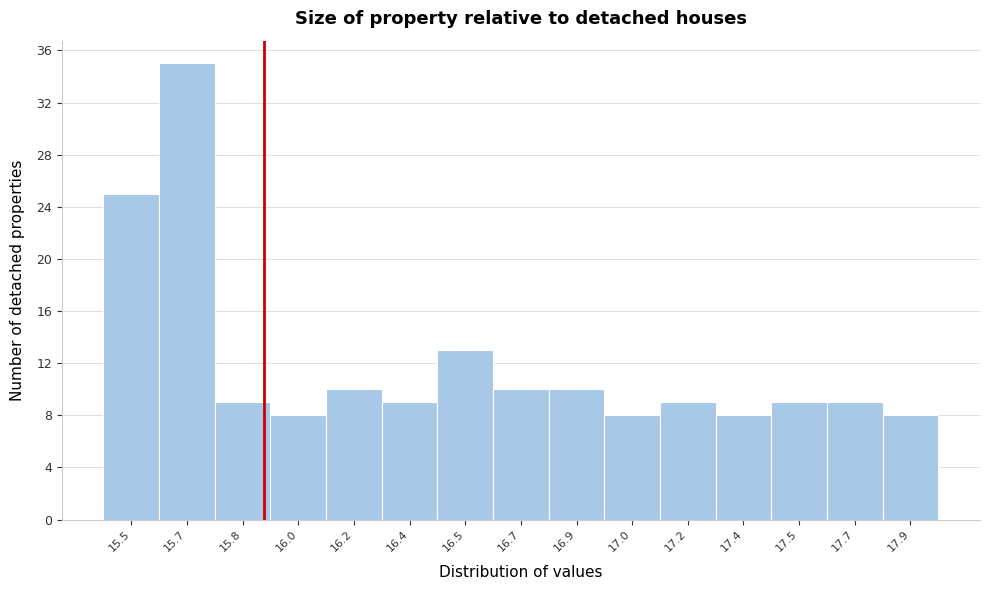

Reading right to left, list all the values displayed in this chart.

8	9	9	8	9	8	10	10	13	9	10	8	9	35	25